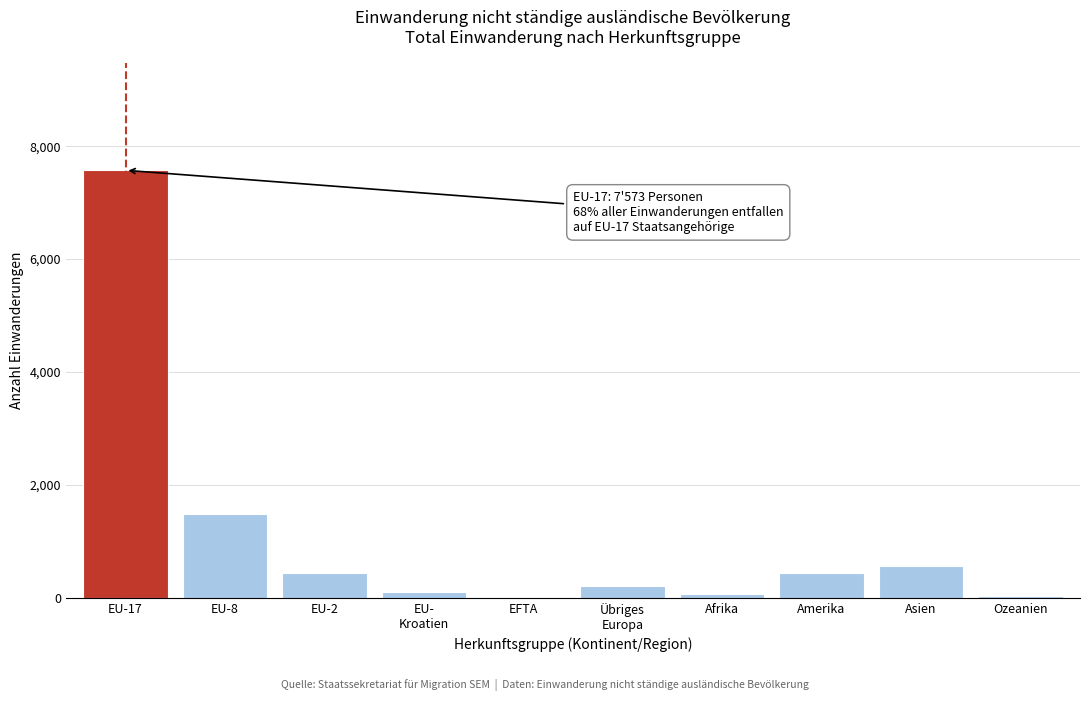

What is the sum of all values?

10914